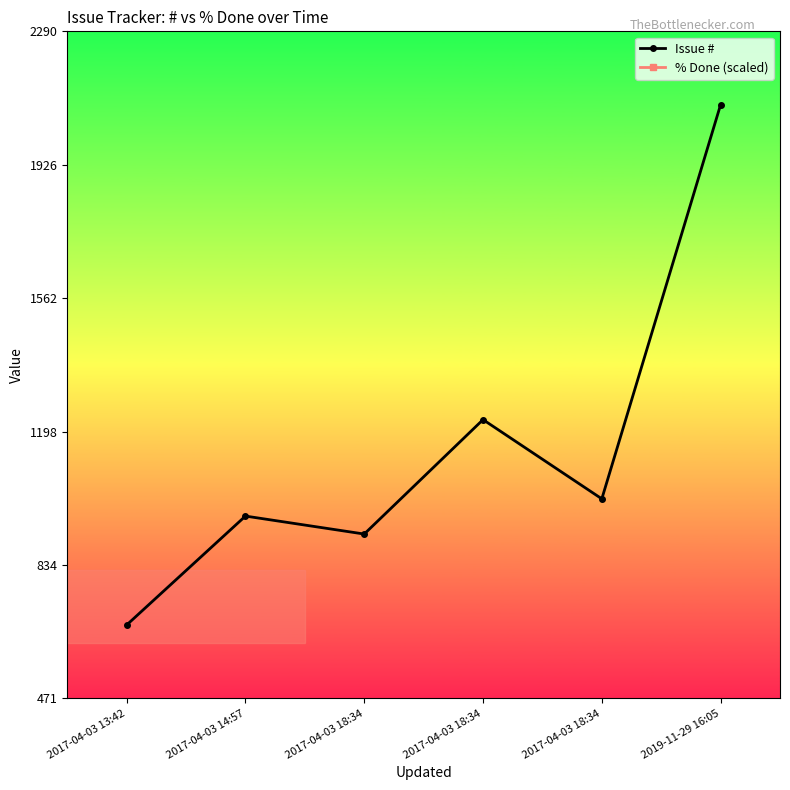

Which series has the largest total across all categories?

Issue #